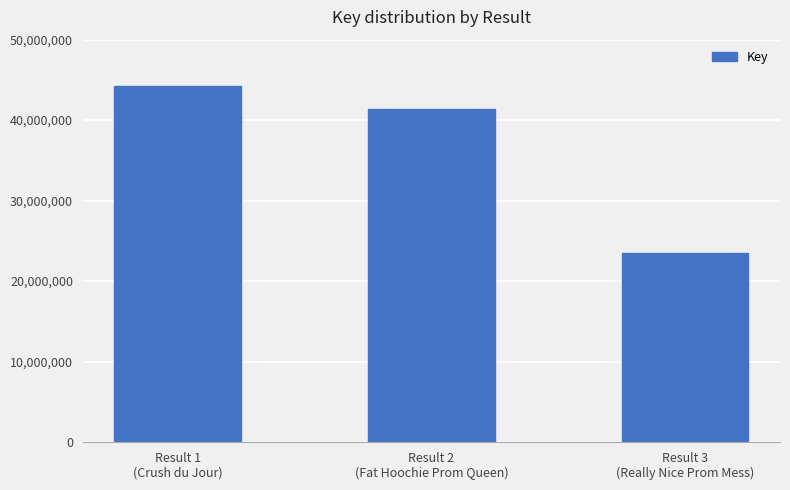

Reading right to left, extract all data points from this chart.

Result 3
(Really Nice Prom Mess)=23426046	Result 2
(Fat Hoochie Prom Queen)=41396862	Result 1
(Crush du Jour)=44264203